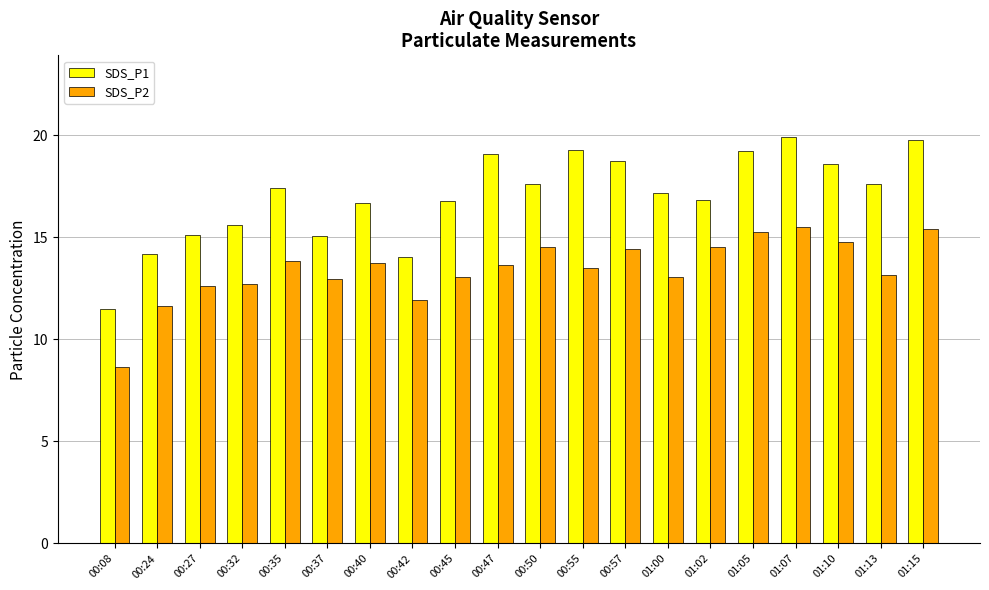

What is the difference between the highest and lowest values at 01:02?

2.3